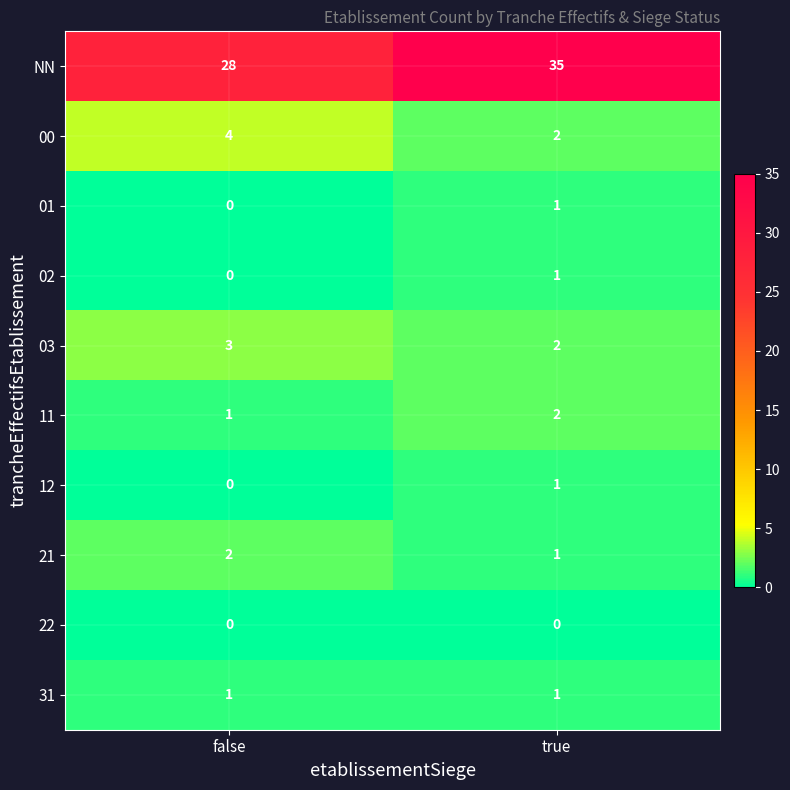

Is it true that 31 equals 0 at true?

False